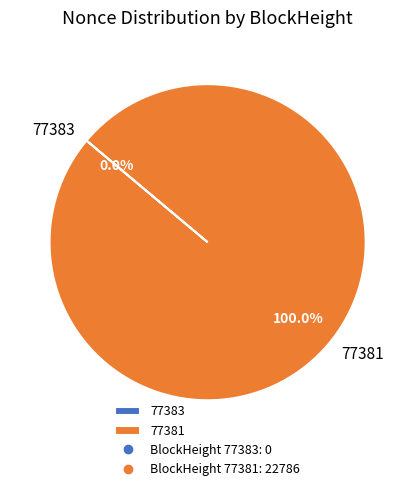

What is the majority slice?

77381